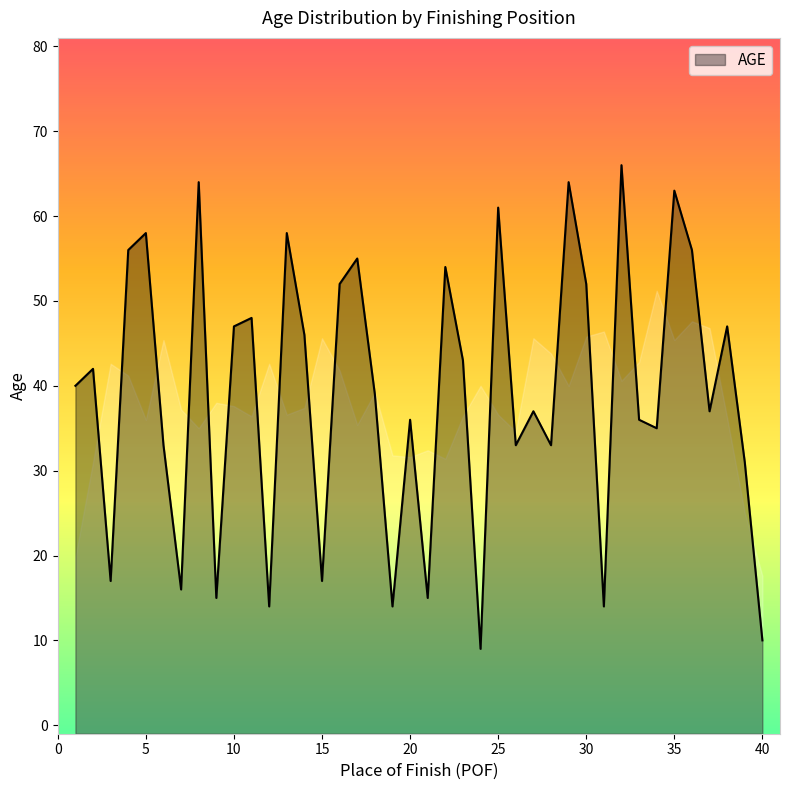

Which label corresponds to the largest value in the chart?

32